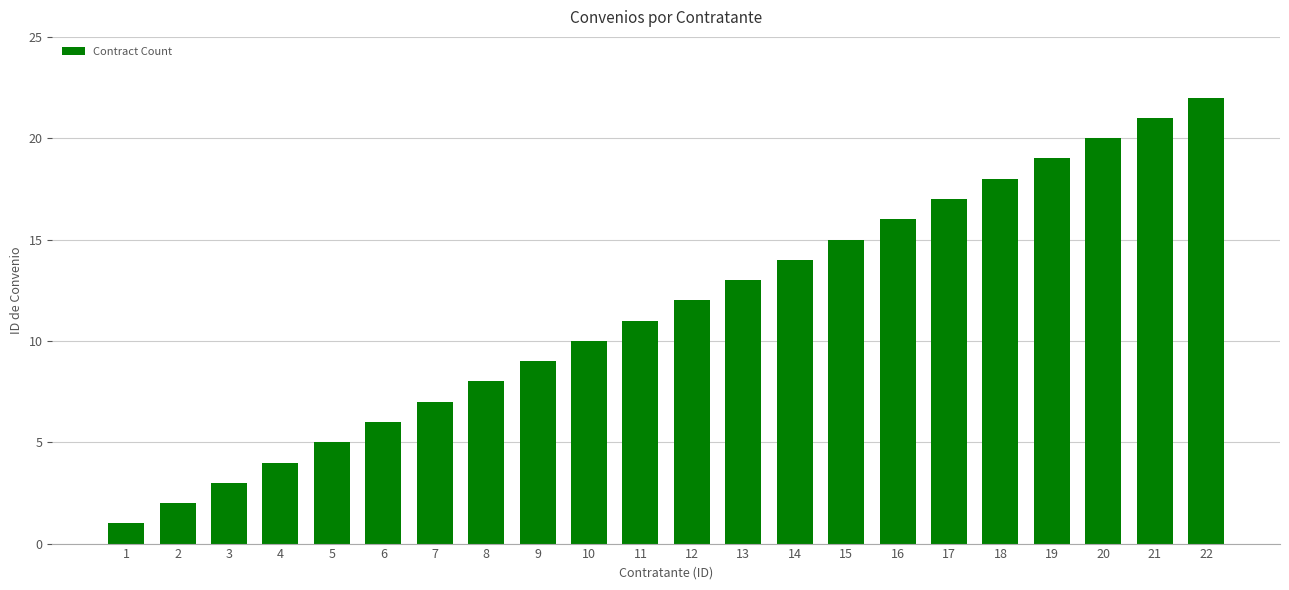

Is it true that the value at 20 is 11?

False